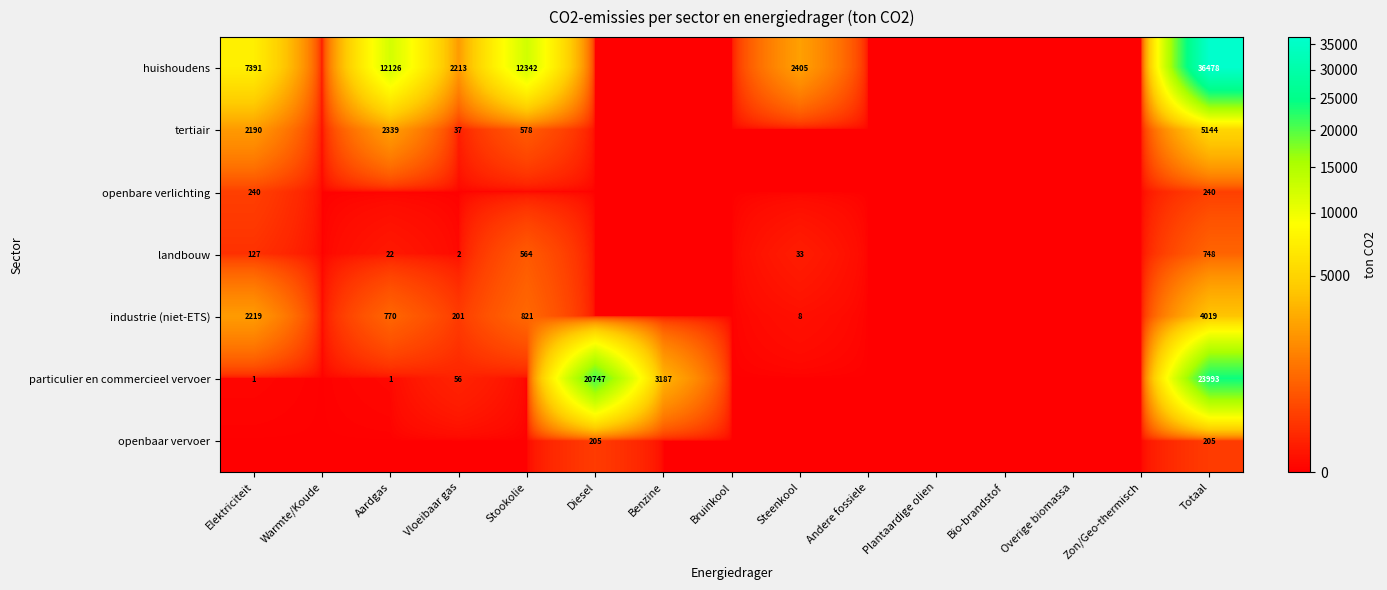

The industrie (niet-ETS) series shows 6315 at Totaal. True or false?

False